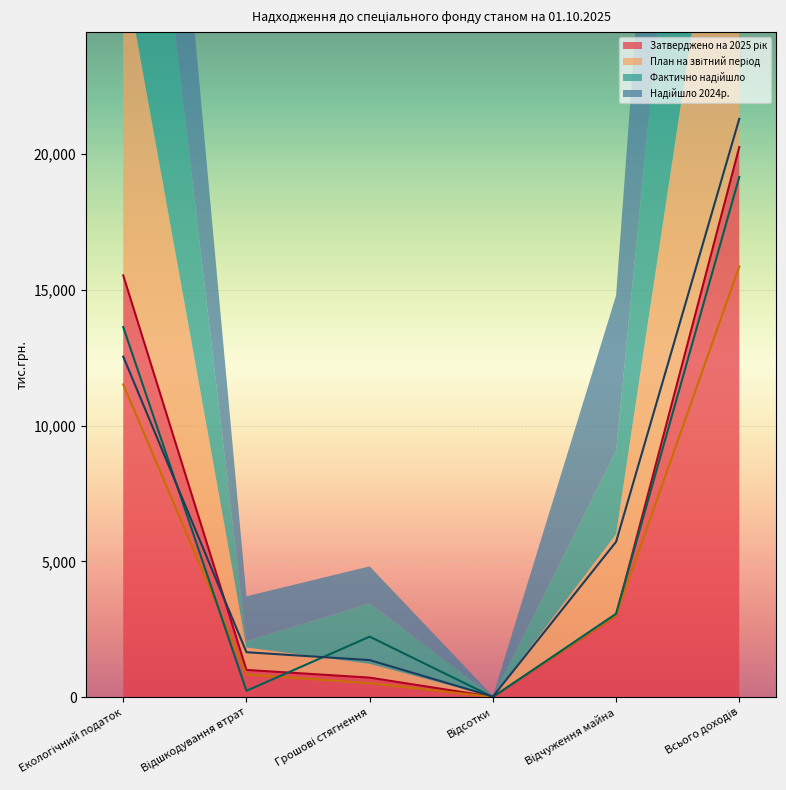

Is it true that Затверджено на 2025 рік equals 20253.0 at Всього доходів?

True